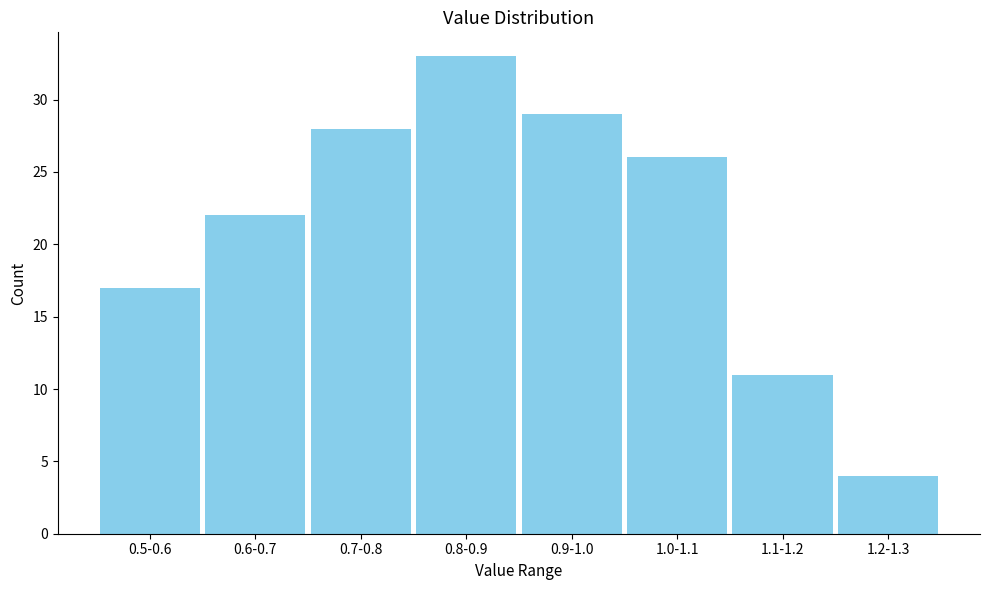

Reading left to right, transcribe all the data shown in this chart.

17	22	28	33	29	26	11	4